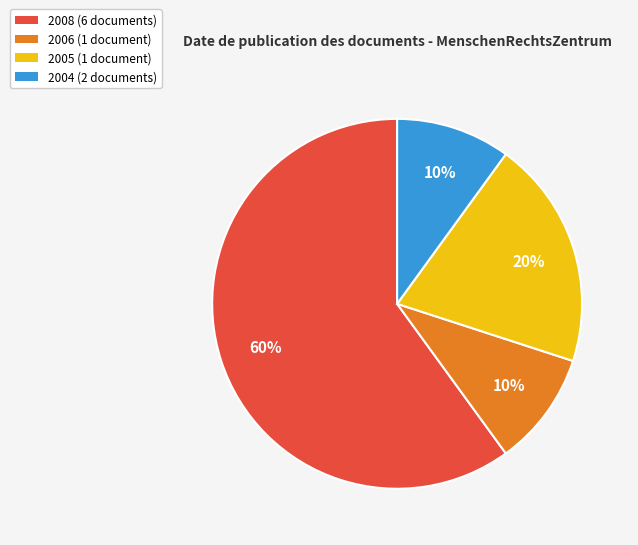

To the nearest percent, what portion does 2005 represent?

20%